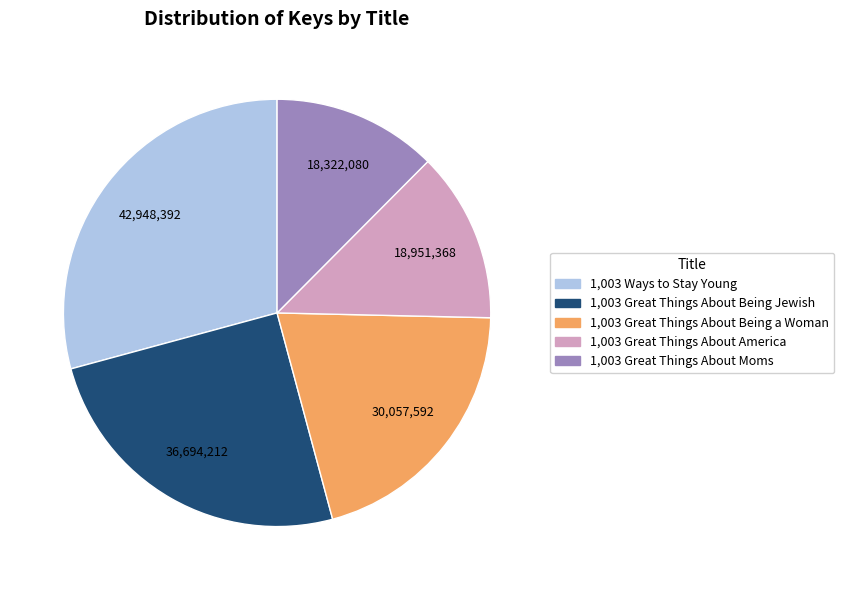

Is there a majority slice in this chart?

No